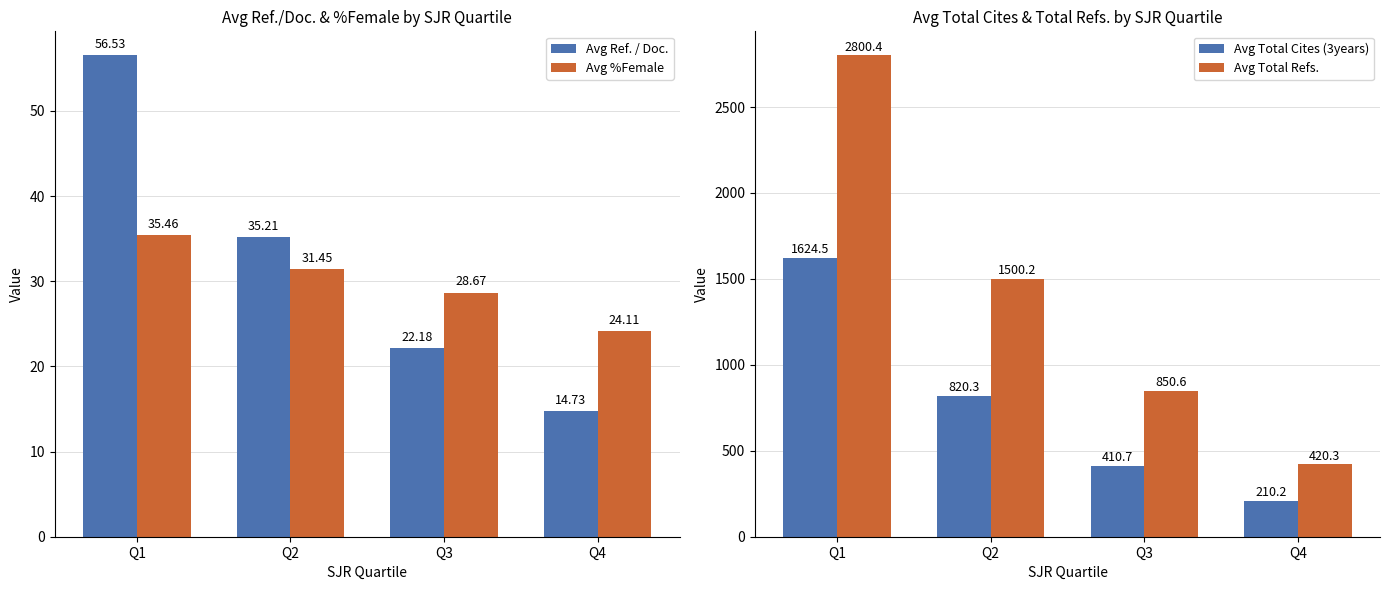

Which series changed the most between Q1 and Q2?

Avg Total Refs.